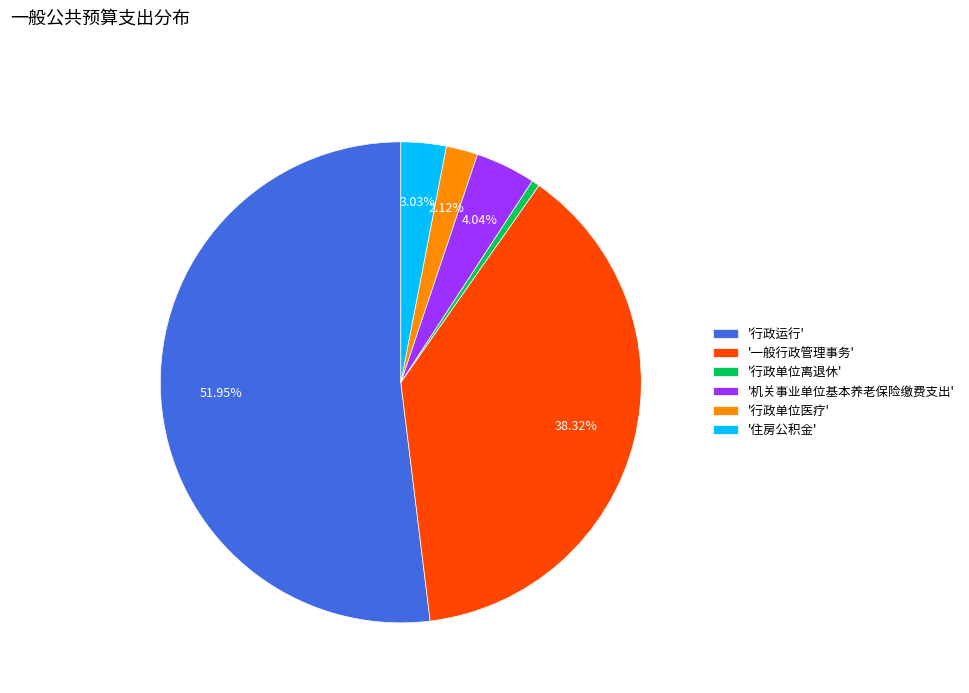

How many segments does this pie chart have?

6